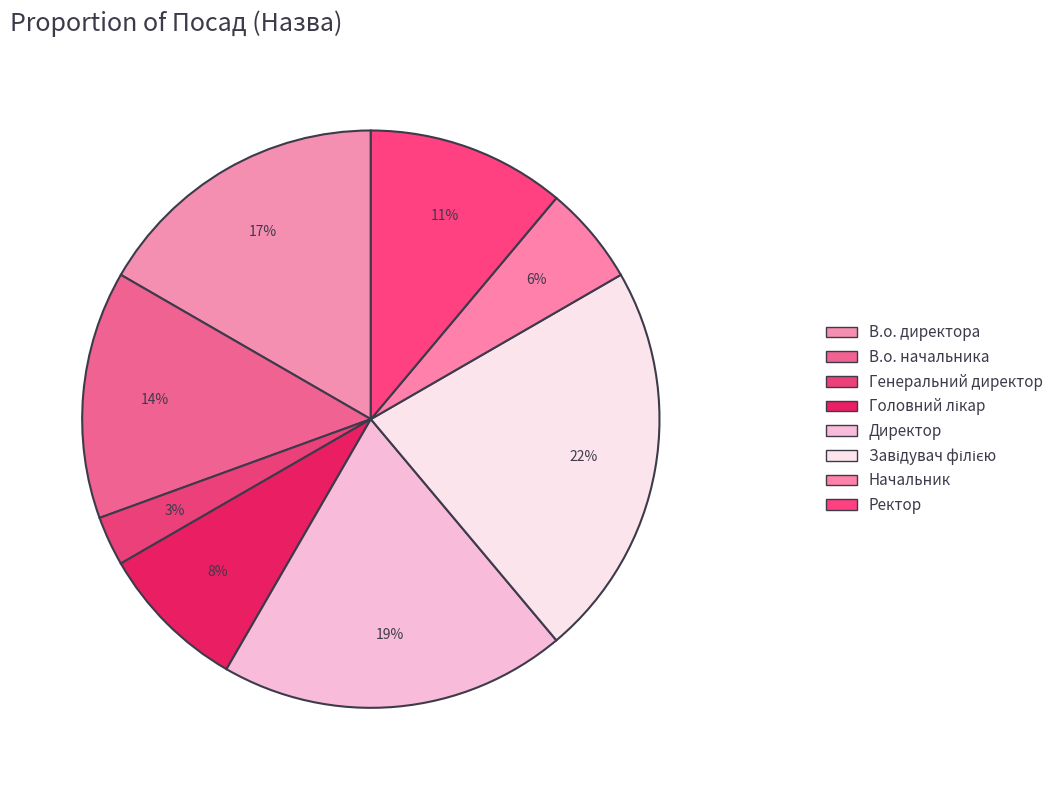

How many segments does this pie chart have?

8